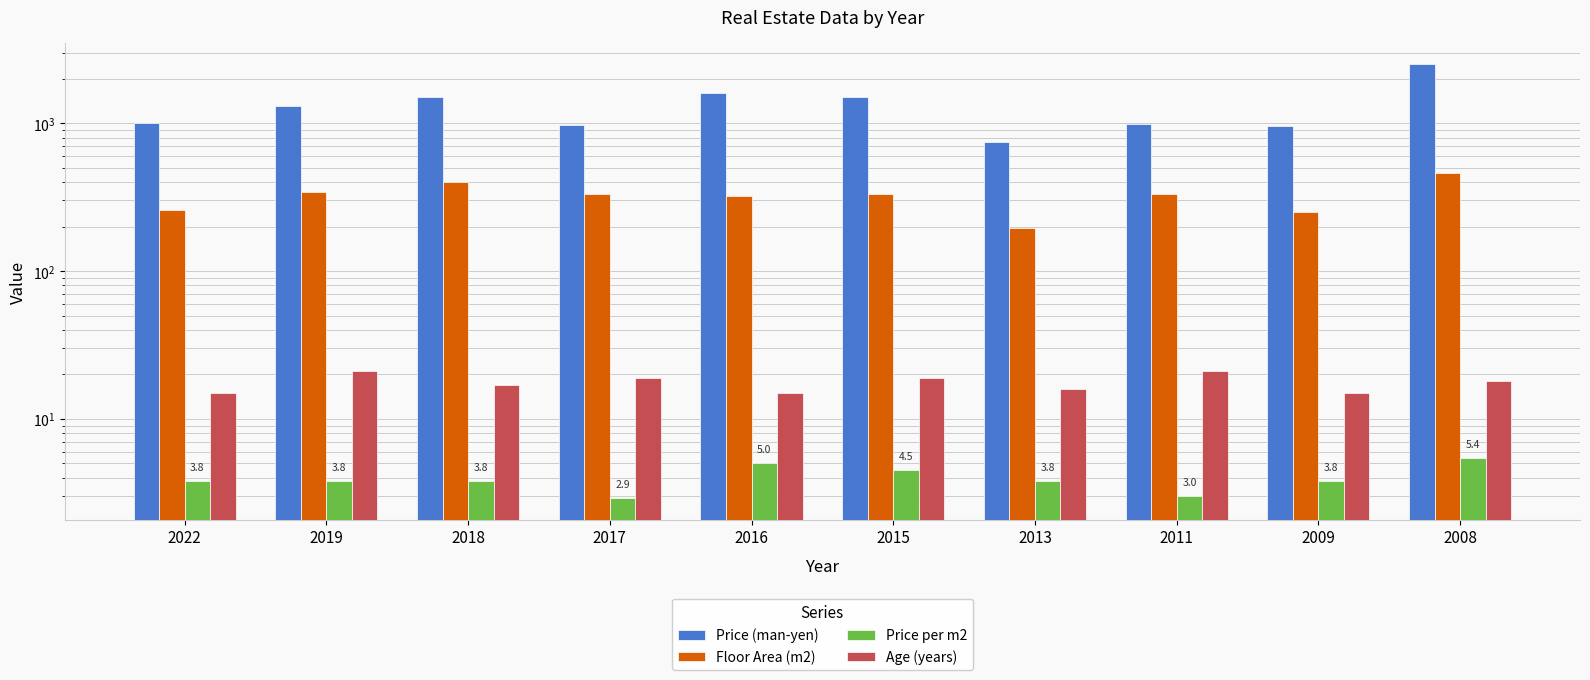

Does the chart contain any negative values?

No